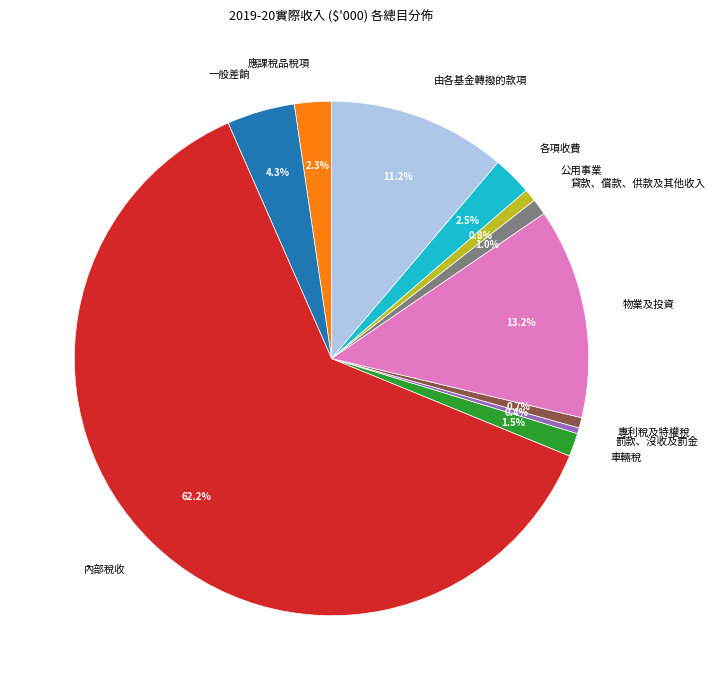

How many segments does this pie chart have?

11